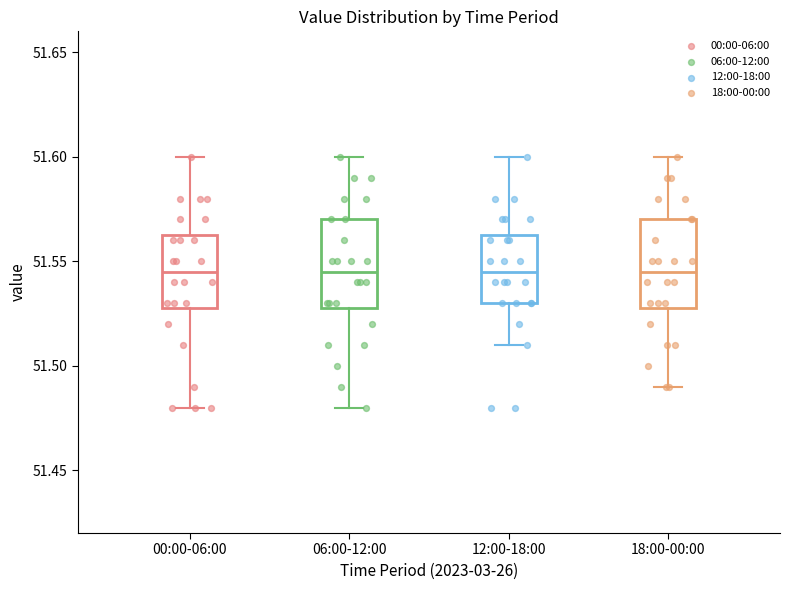

Reading left to right, read every box against the y-axis: the position of its median line, the range the box covers, and the ends of its whiskers. The values are not printed on the chart, so give them approximately, as read against the axis.

00:00-06:00: median 51.545, box 51.530 to 51.565, whiskers 51.480 to 51.600
06:00-12:00: median 51.545, box 51.530 to 51.570, whiskers 51.480 to 51.600
12:00-18:00: median 51.545, box 51.530 to 51.565, whiskers 51.510 to 51.600
18:00-00:00: median 51.545, box 51.530 to 51.570, whiskers 51.490 to 51.600